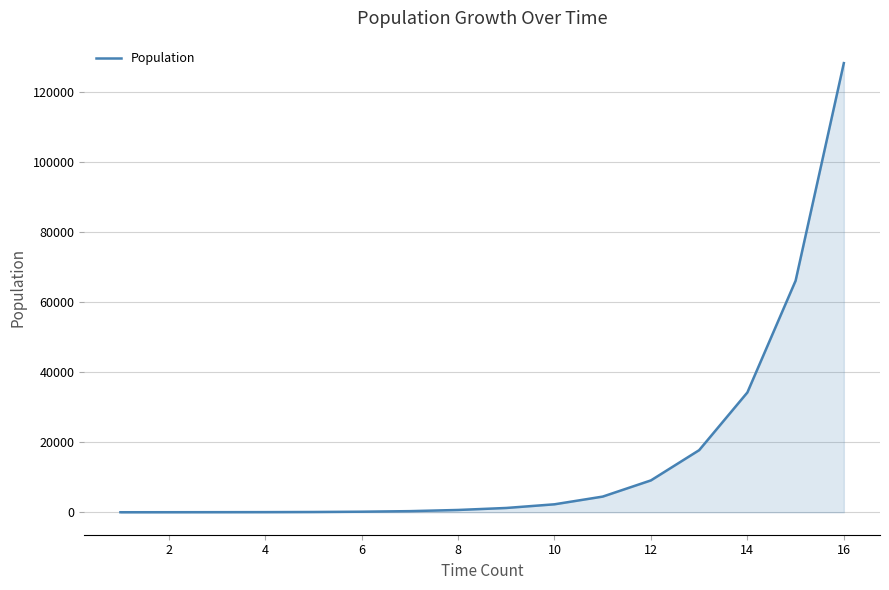

What is the maximum value shown in the chart?

128372.2